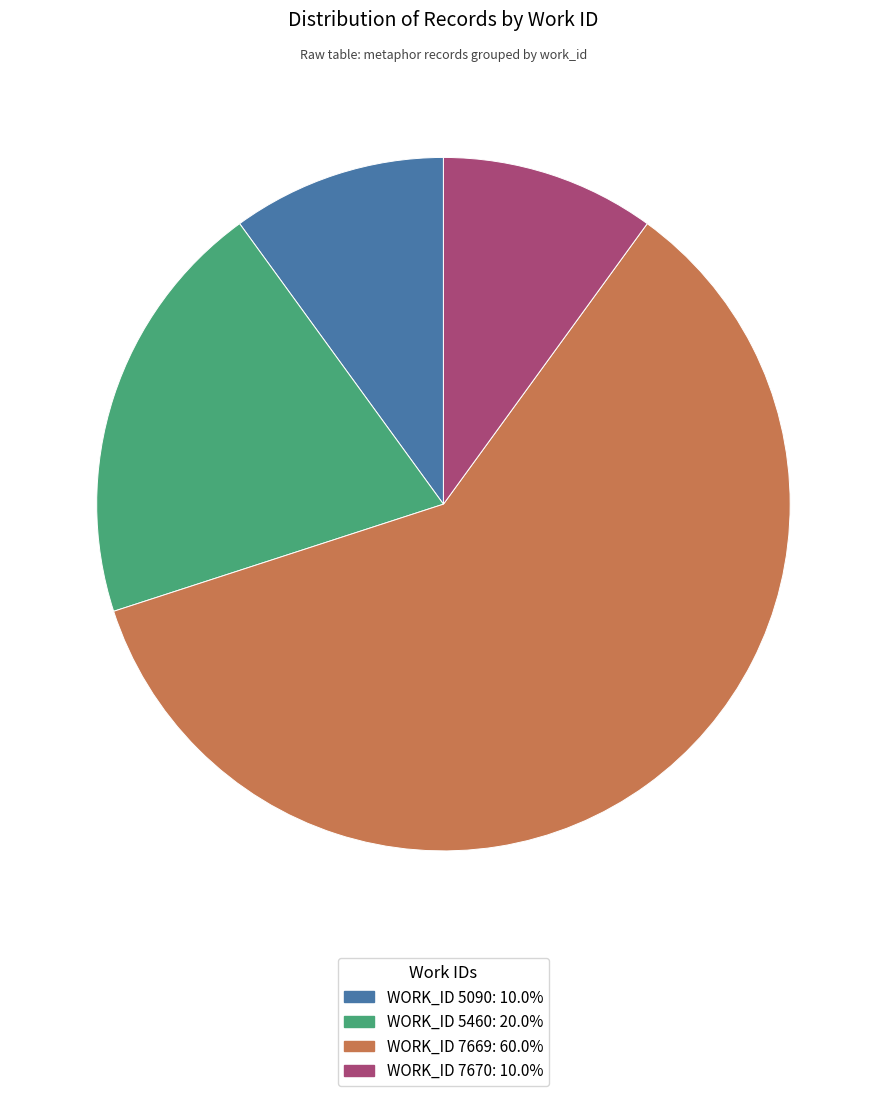

Does any single category account for the majority?

Yes